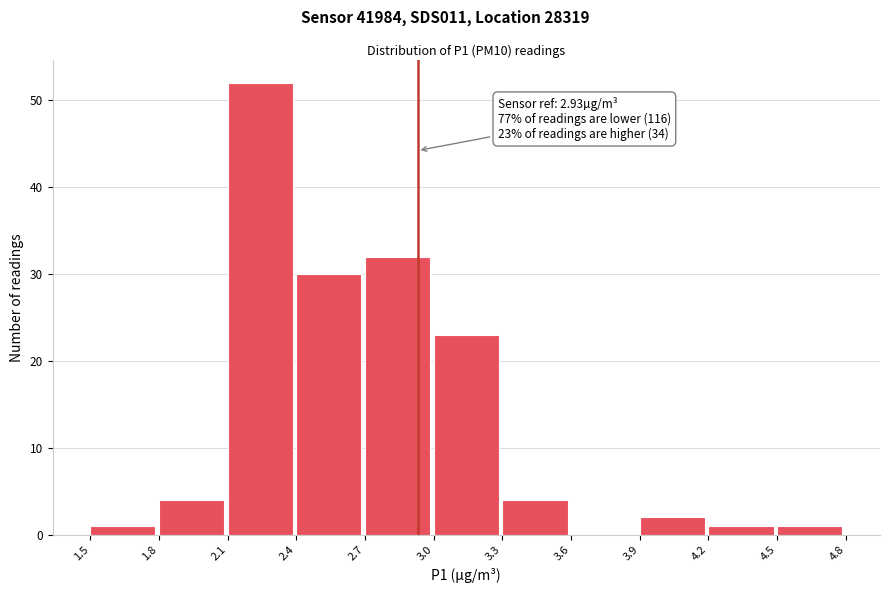

Over which range of the x-axis is the bar tallest?

2.1 to 2.4